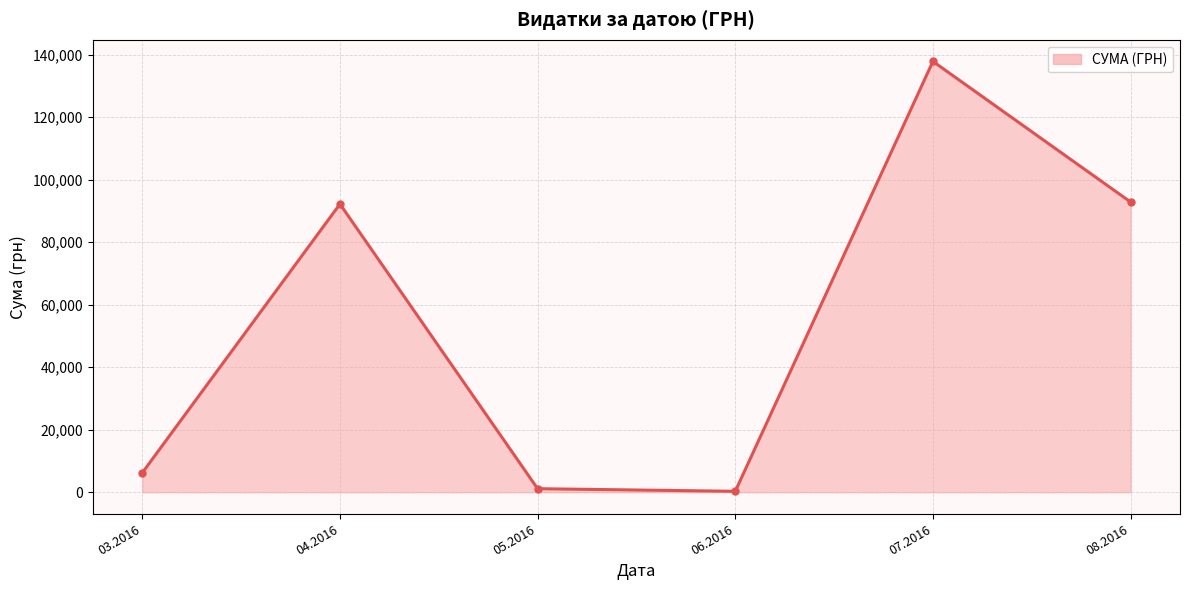

What is the ratio of the value at 03.2016 to the value at 06.2016?

20.7